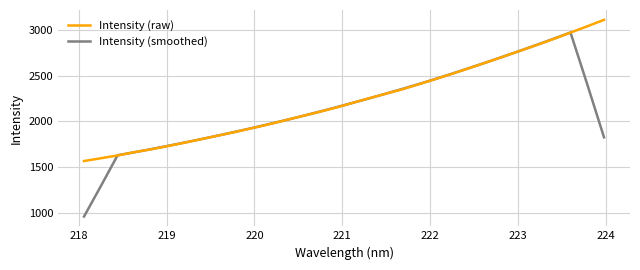

What is the smallest value displayed?

956.9